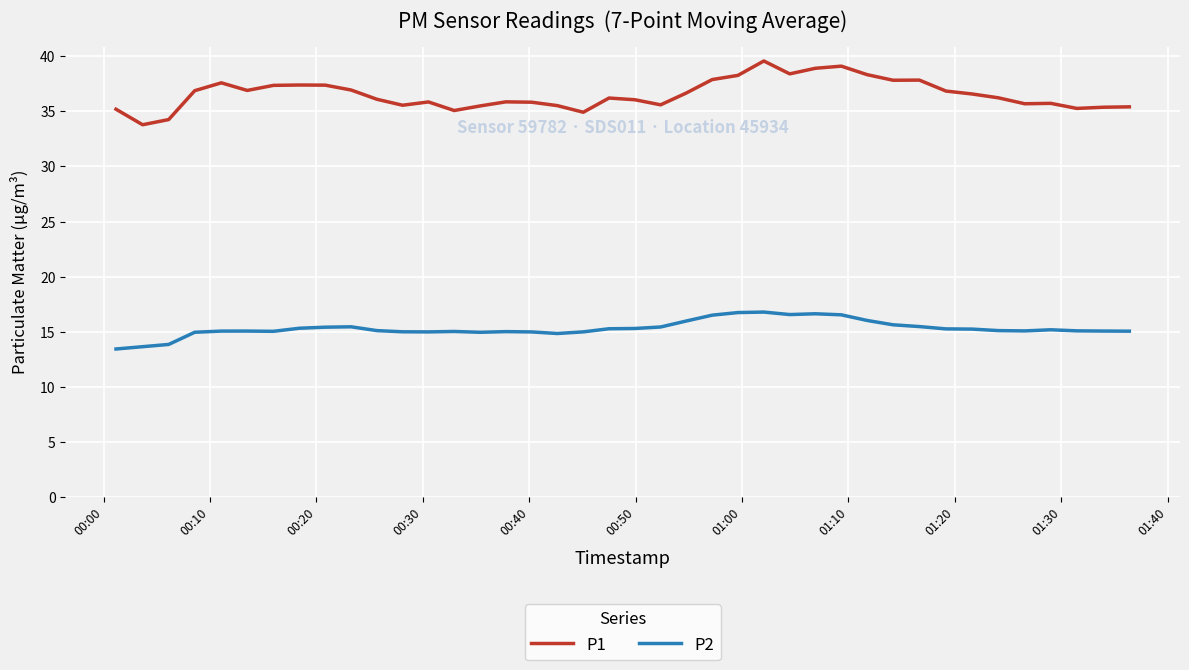

Rank the series by their average value, from highest to lowest.

P1, P2